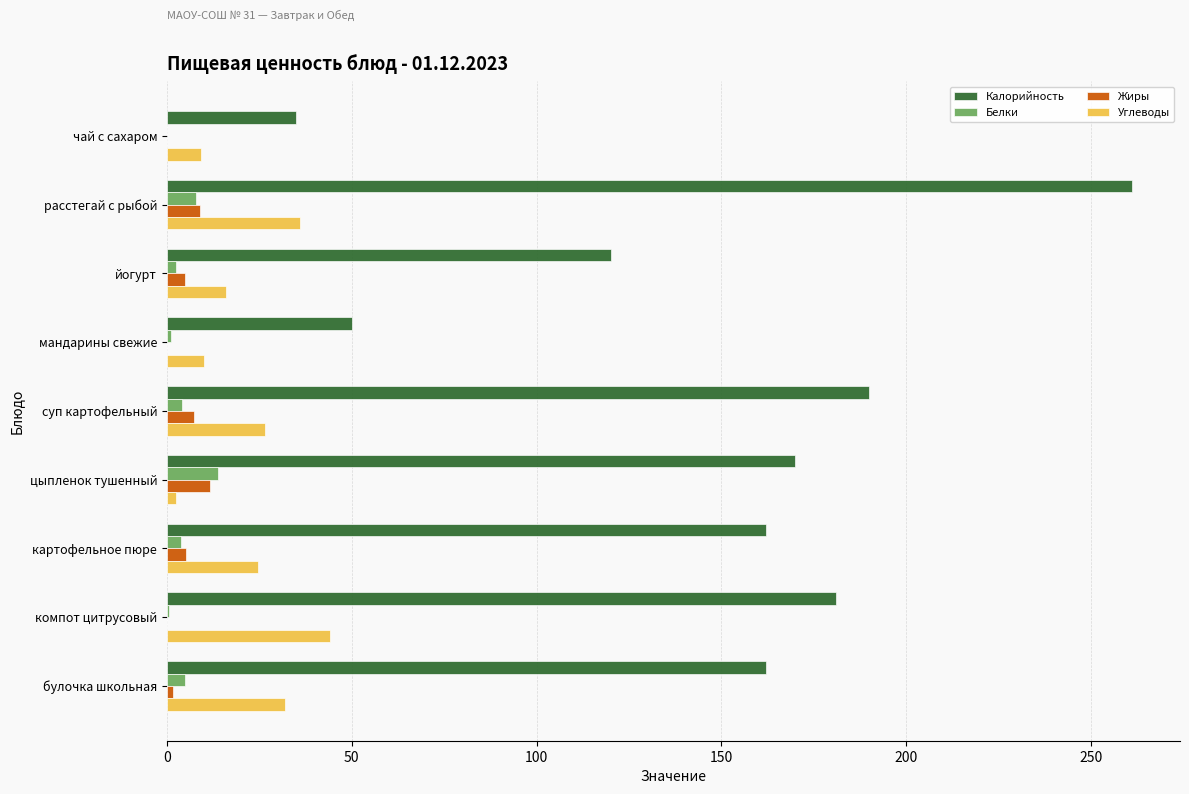

At which category does the chart reach its peak across all series?

расстегай с рыбой